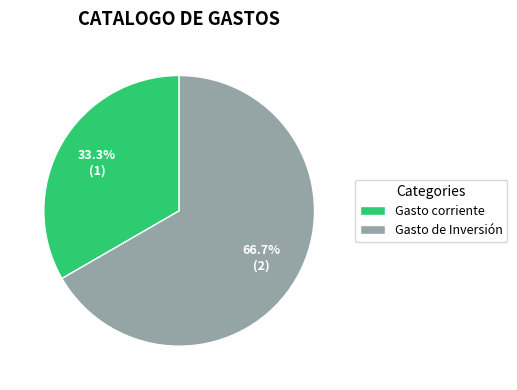

Rank the categories by value from highest to lowest.

Gasto de Inversión, Gasto corriente